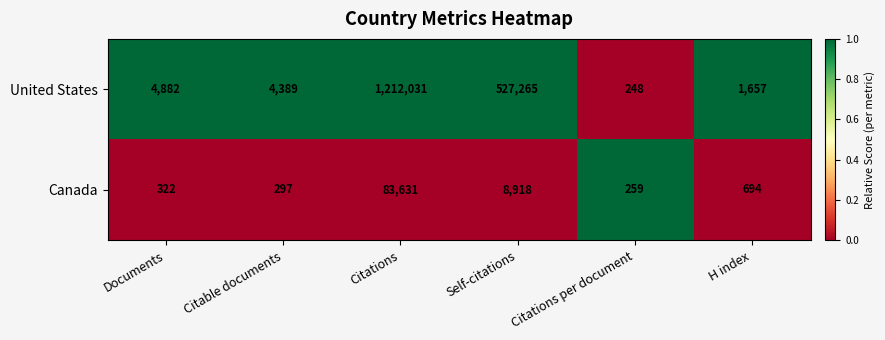

The Canada series shows 322 at Documents. True or false?

True